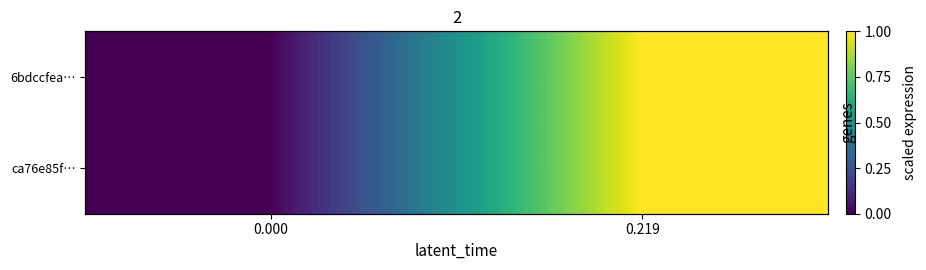

The value of ca76e85f… at 0.000 is -1. True or false?

False